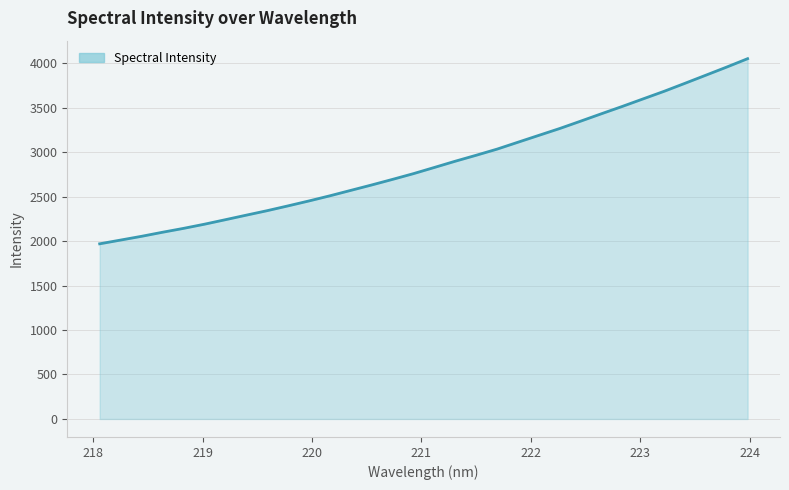

Which category has the lowest value across all series?

218.0596